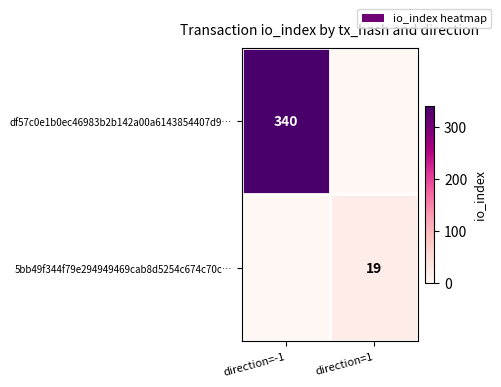

Is the value of df57c0e1b0ec46983b2b142a00a6143854407d9… at direction=-1 greater than the value of 5bb49f344f79e294949469cab8d5254c674c70c… at direction=1?

Yes